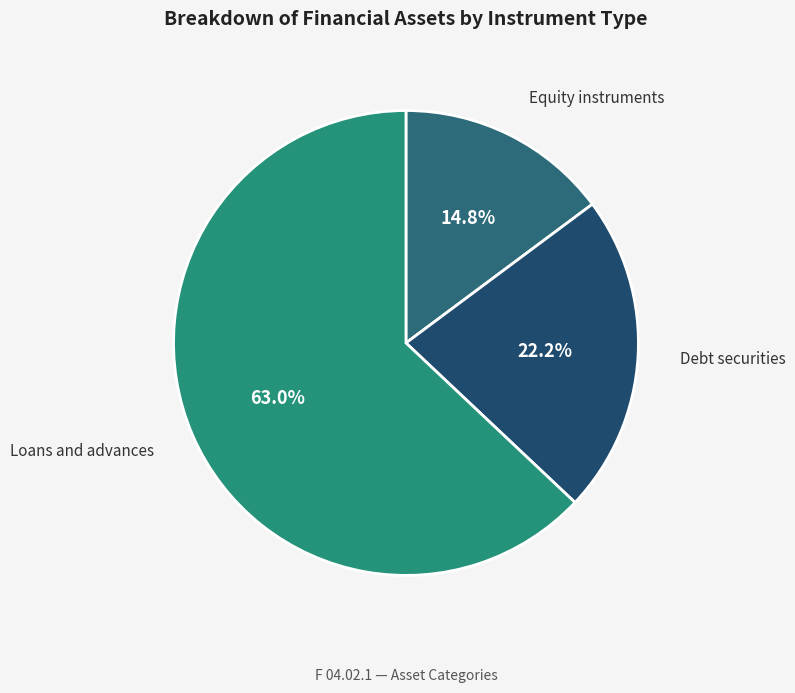

How many segments does this pie chart have?

3